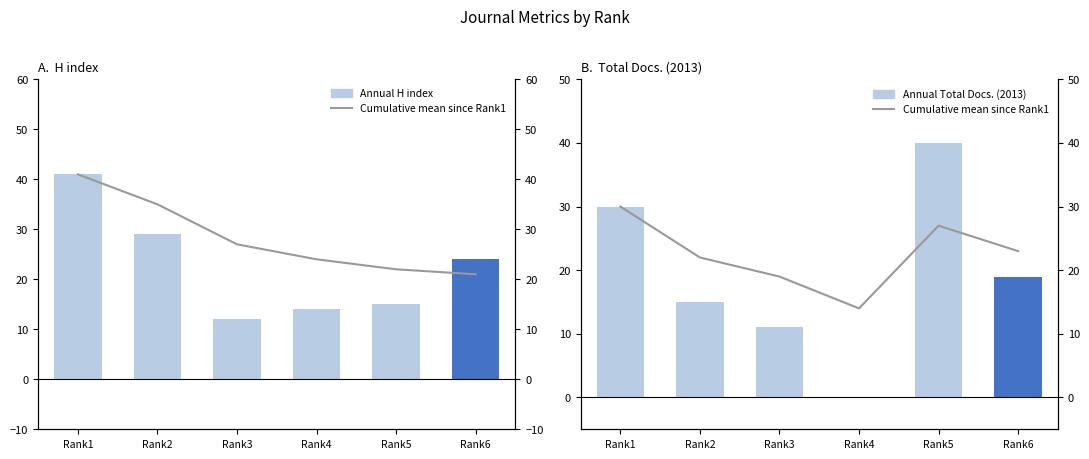

How many values in the Annual Total Docs. (2013) series exceed 19?

2